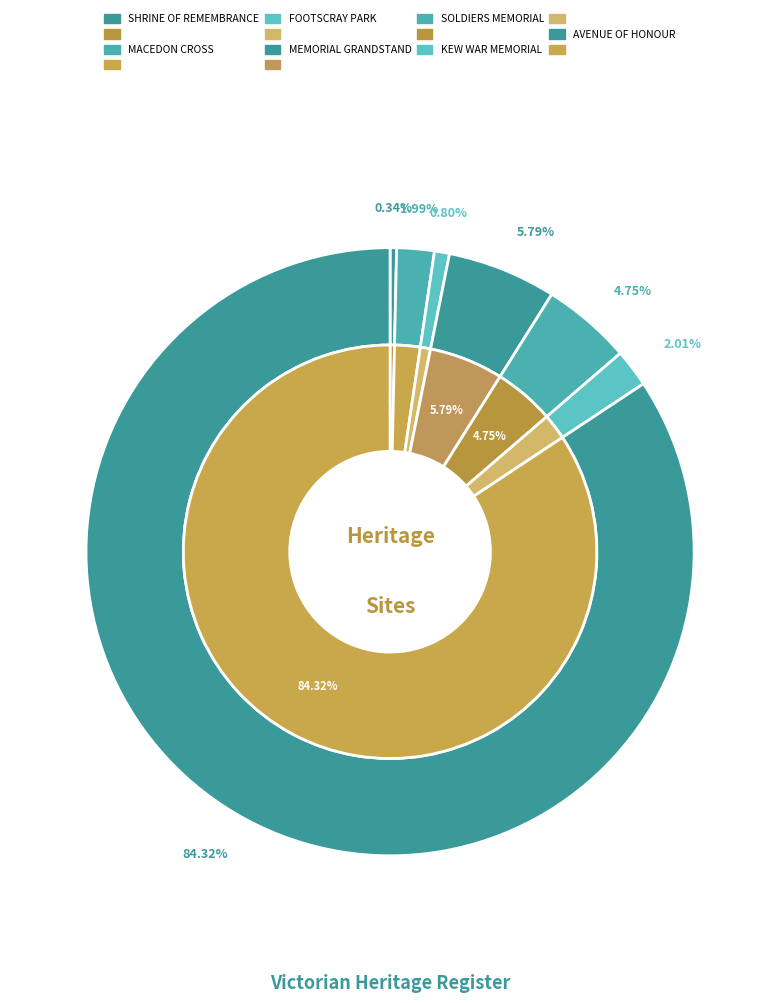

What percentage is NOT represented by SOLDIERS AND CITIZENS MEMORIAL HALL?

95.3%